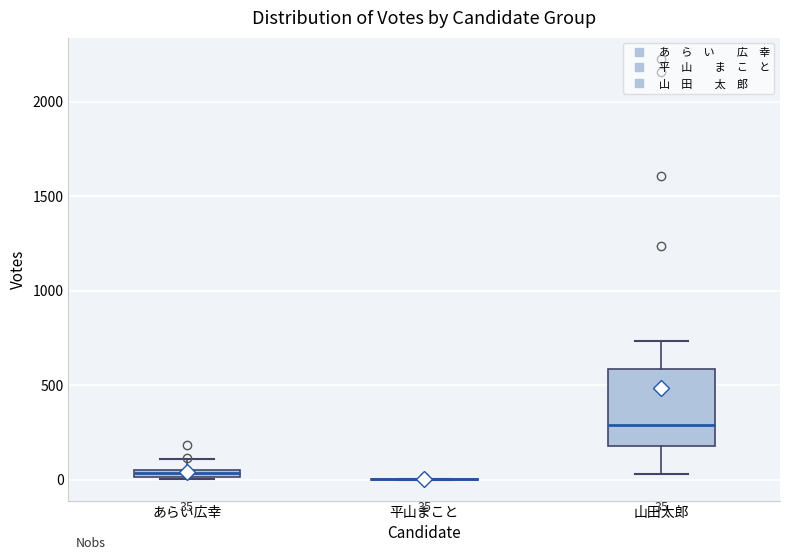

Comparing the boxes themselves (not the whiskers), which one is the tallest?

山田太郎